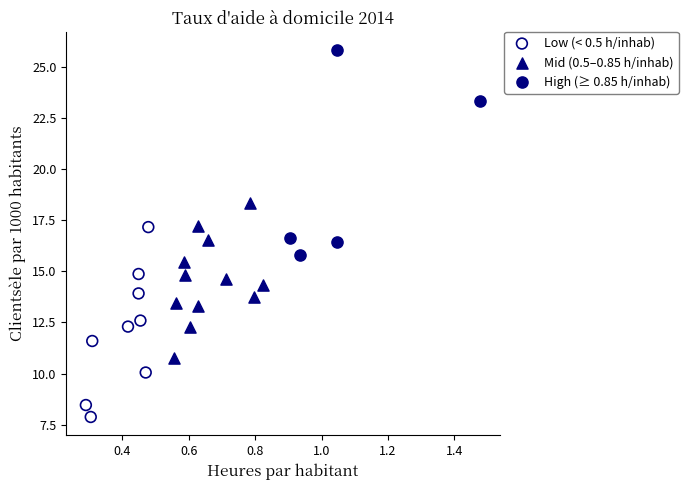

Which series has the largest Y range (max minus min)?

High (≥ 0.85 h/inhab)